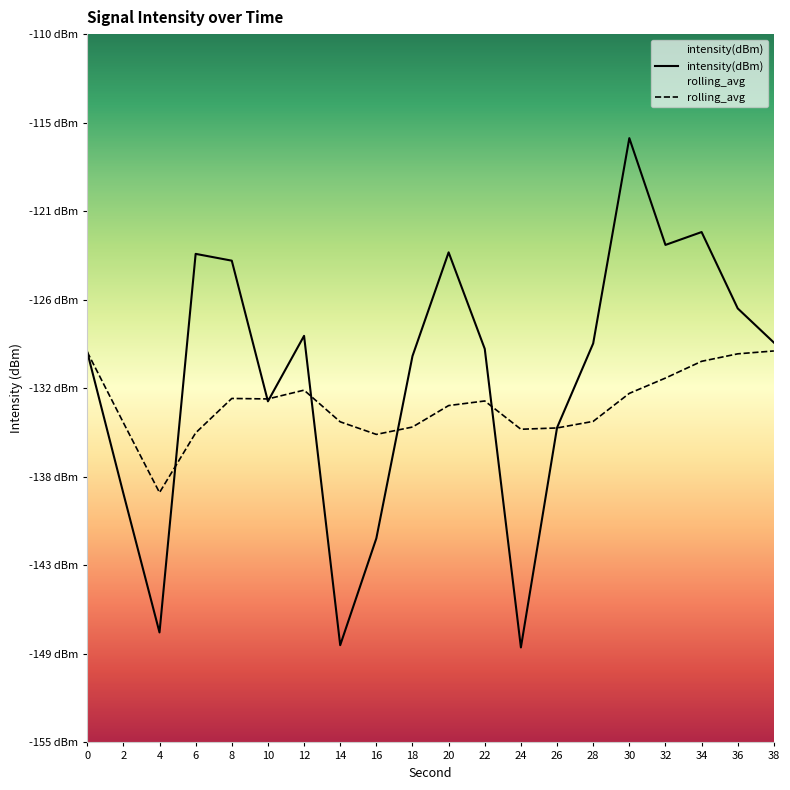

How many values in the rolling_avg series exceed -133?

7